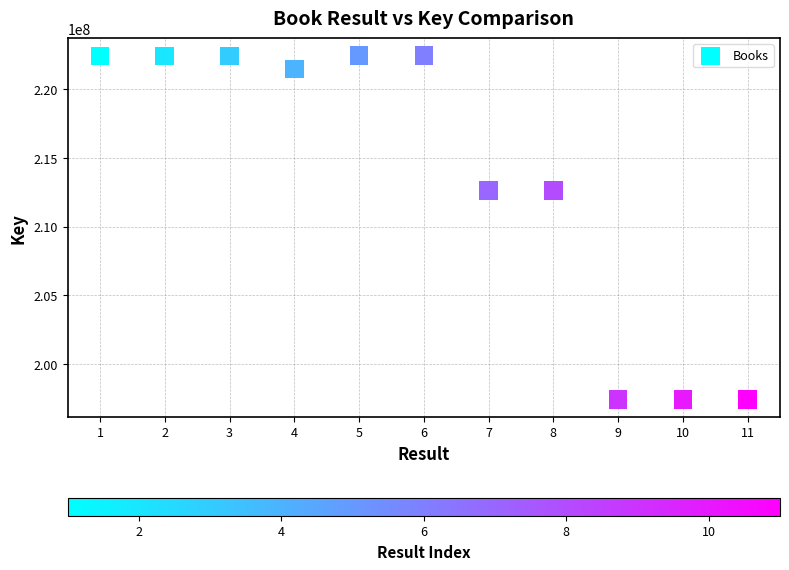

What is the range of Y values (max minus min)?

25105411